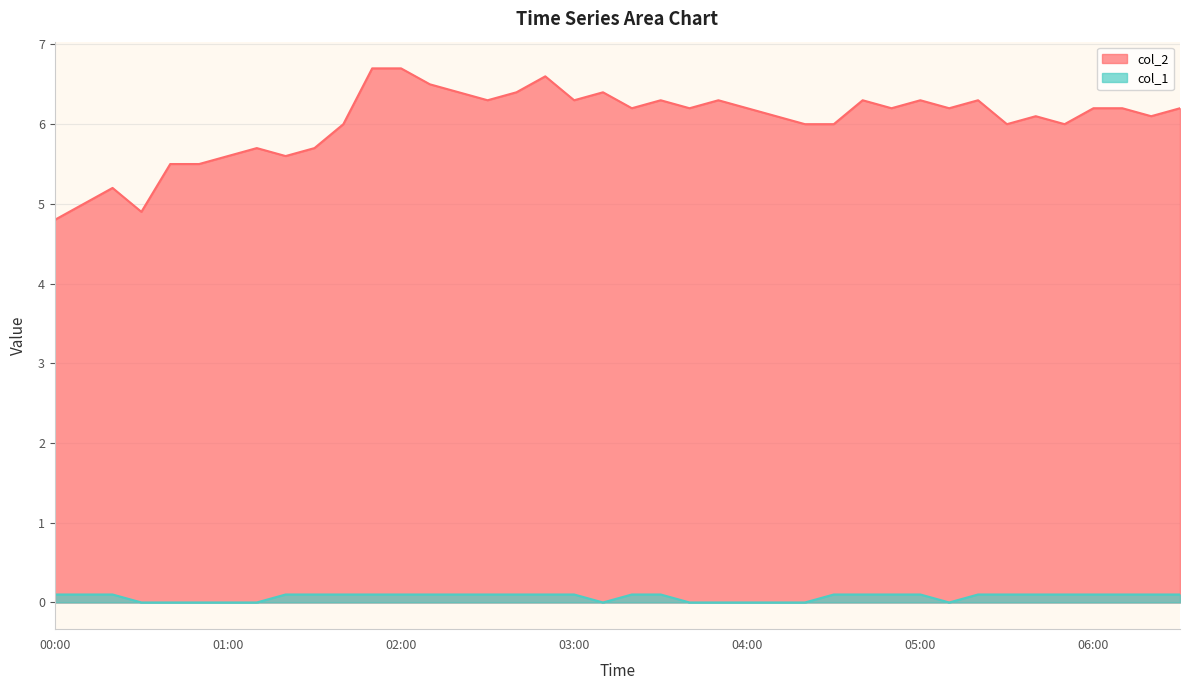

At which label does col_2 reach its minimum?

00:00